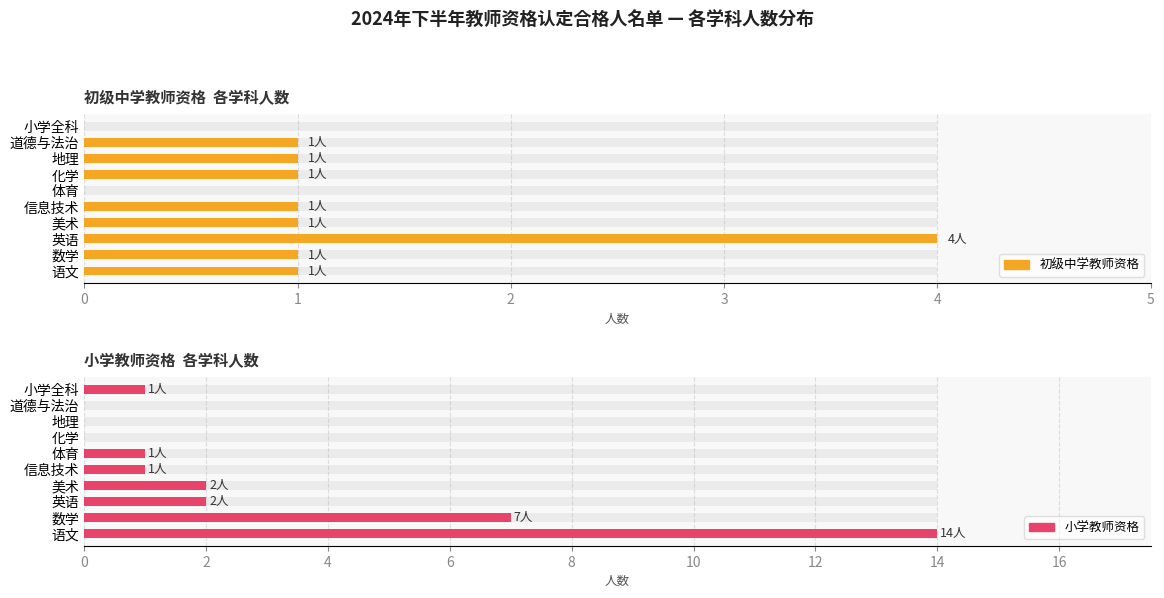

How many 初级中学教师资格 values are between 1 and 2?

7